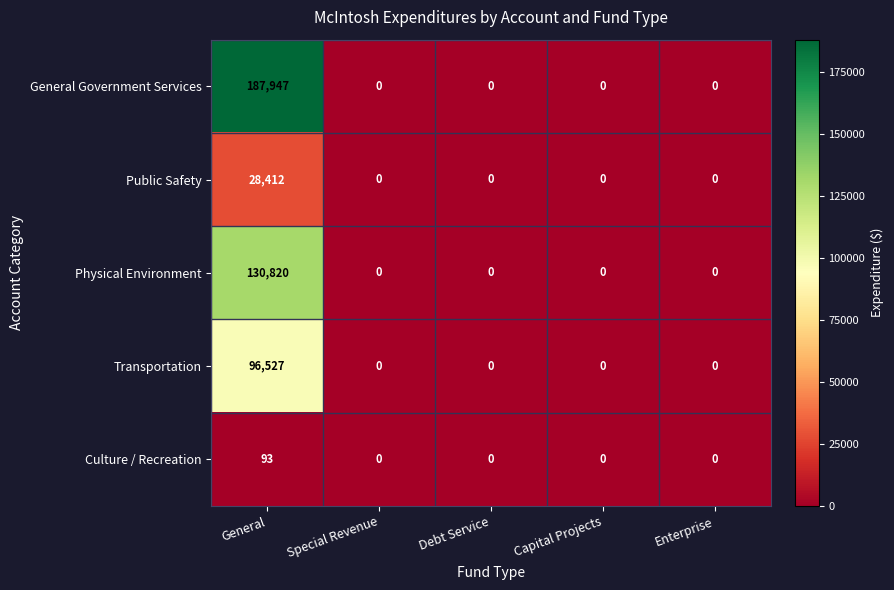

At how many categories does at least one series exceed 89168?

1